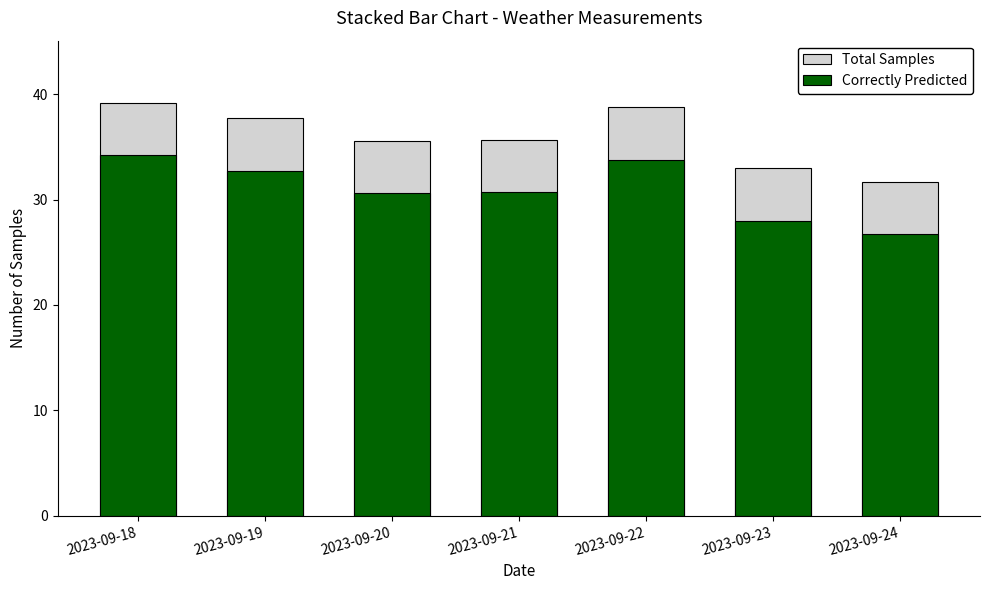

Which series changed the most between 2023-09-18 and 2023-09-21?

Correctly Predicted